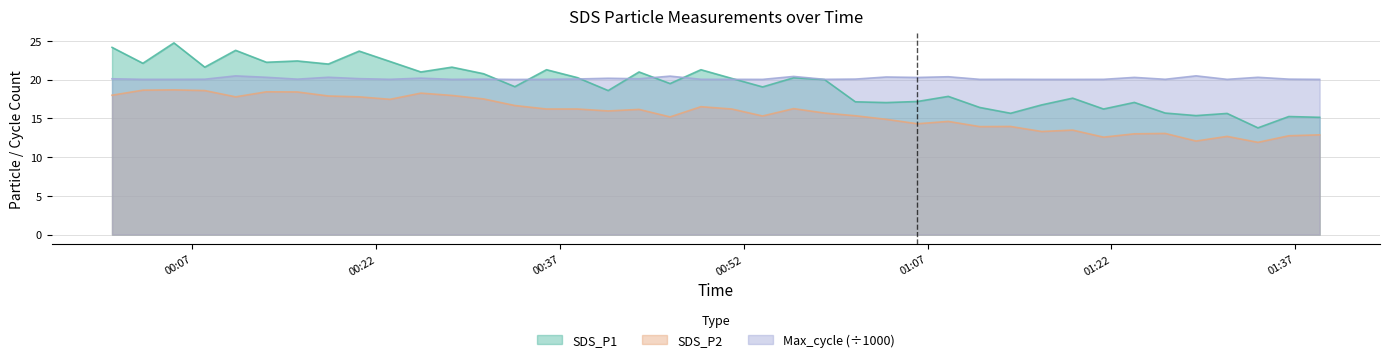

At which category does SDS_P2 reach its first local peak?

2022/11/14 00:05:30